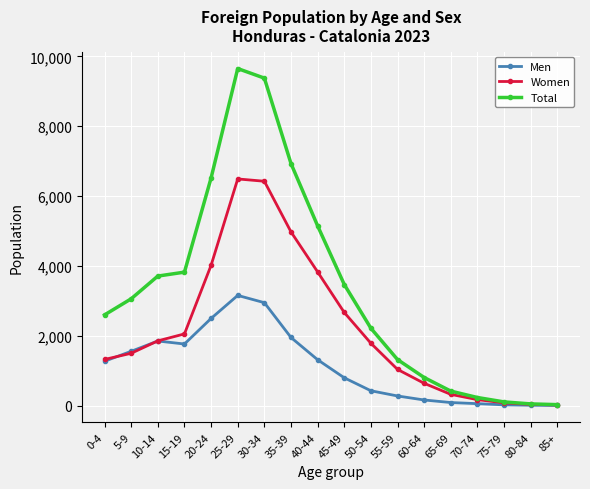

Read the Women value at 60-64, to the nearest 100.

600